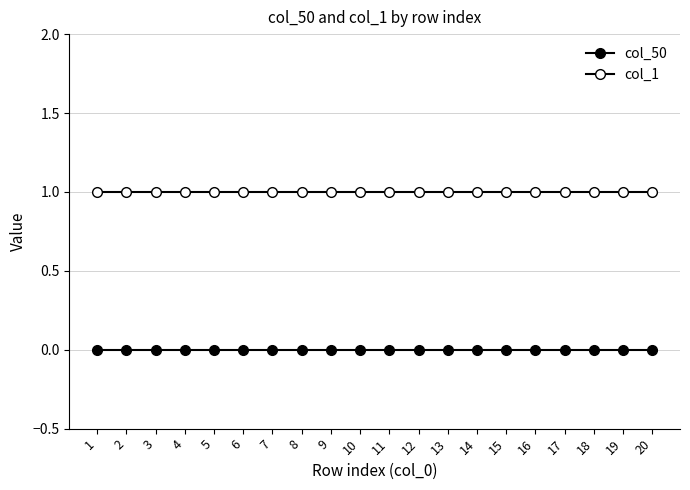

What value does the col_1 series have at 10?

1